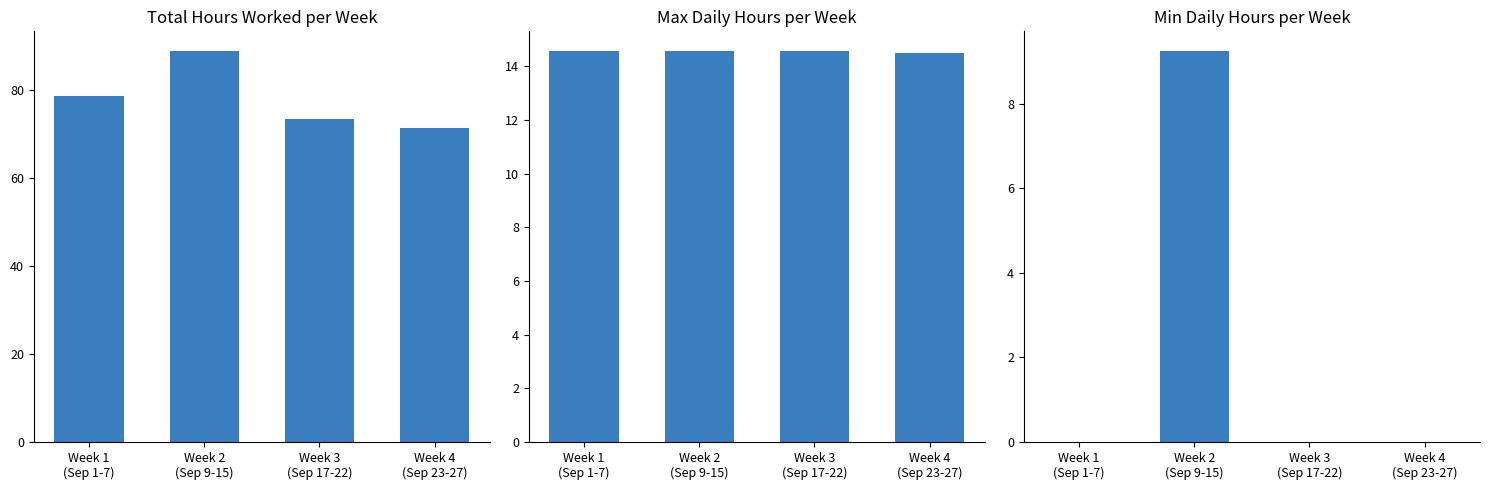

Between Week 3
(Sep 17-22) and Week 1
(Sep 1-7), which is larger?

Week 1
(Sep 1-7)